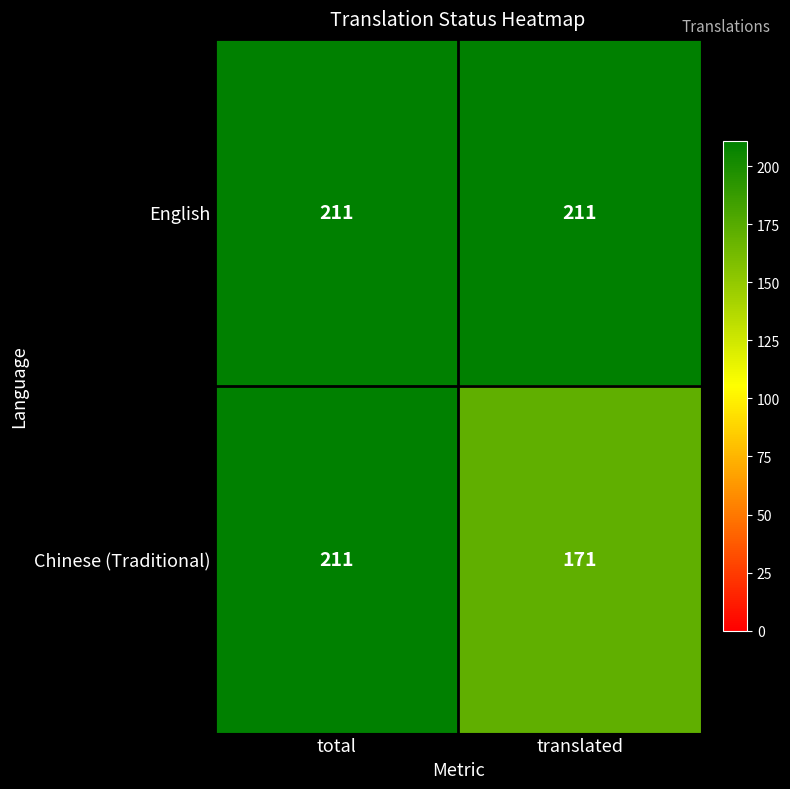

At translated, list the series in order from smallest to largest.

Chinese (Traditional), English